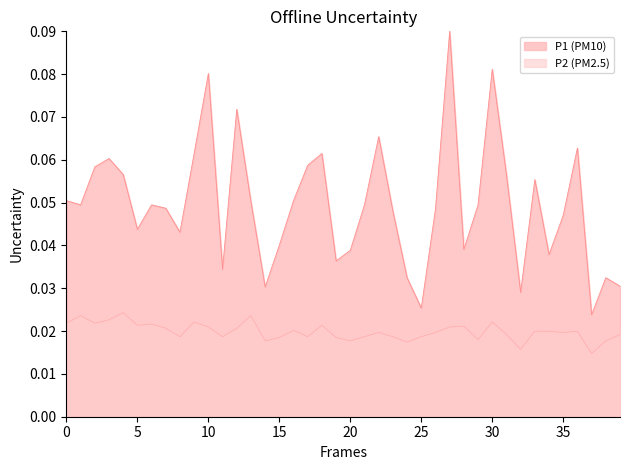

True or false: P2 (PM2.5) and P1 (PM10) intersect in this chart.

False